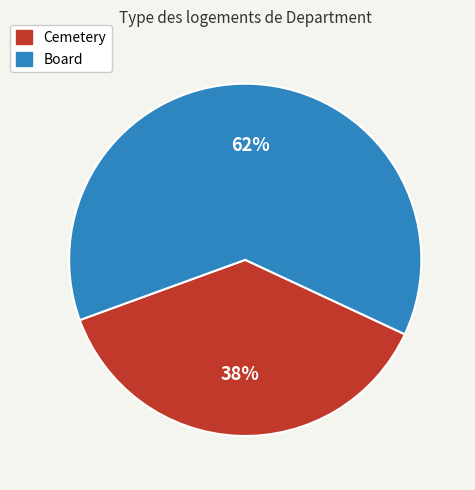

What is the ratio of the value at Cemetery to the value at Board?

0.6